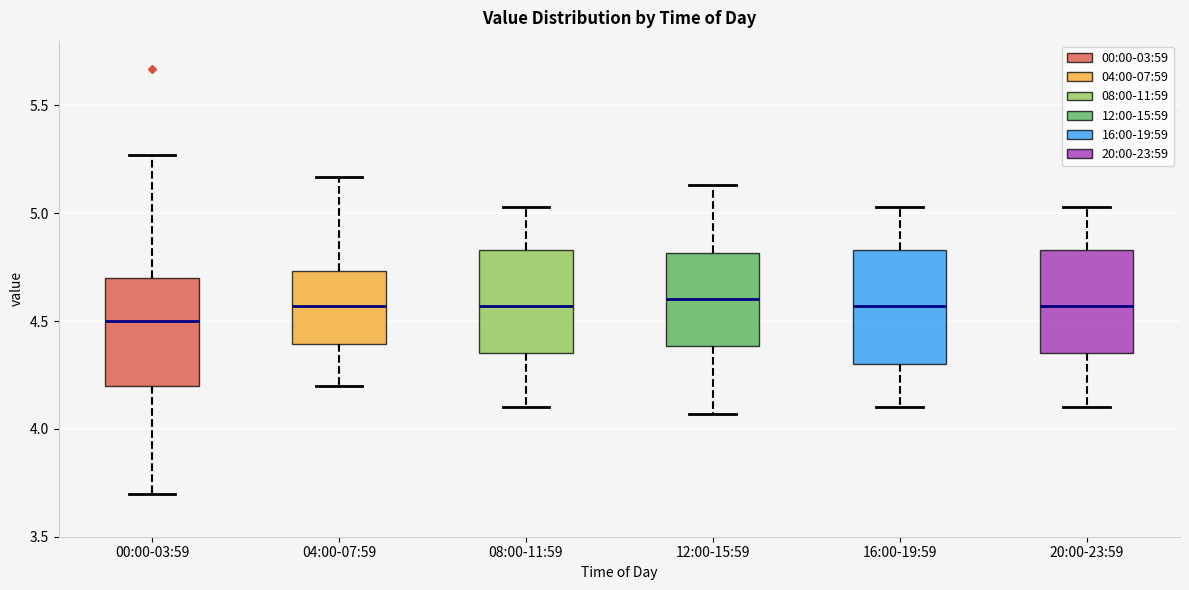

Reading left to right, read every box against the y-axis: the position of its median line, the range the box covers, and the ends of its whiskers. The values are not printed on the chart, so give them approximately, as read against the axis.

00:00-03:59: median 4.50, box 4.20 to 4.70, whiskers 3.70 to 5.25
04:00-07:59: median 4.55, box 4.40 to 4.75, whiskers 4.20 to 5.15
08:00-11:59: median 4.55, box 4.35 to 4.85, whiskers 4.10 to 5.05
12:00-15:59: median 4.60, box 4.40 to 4.80, whiskers 4.05 to 5.15
16:00-19:59: median 4.55, box 4.30 to 4.85, whiskers 4.10 to 5.05
20:00-23:59: median 4.55, box 4.35 to 4.85, whiskers 4.10 to 5.05